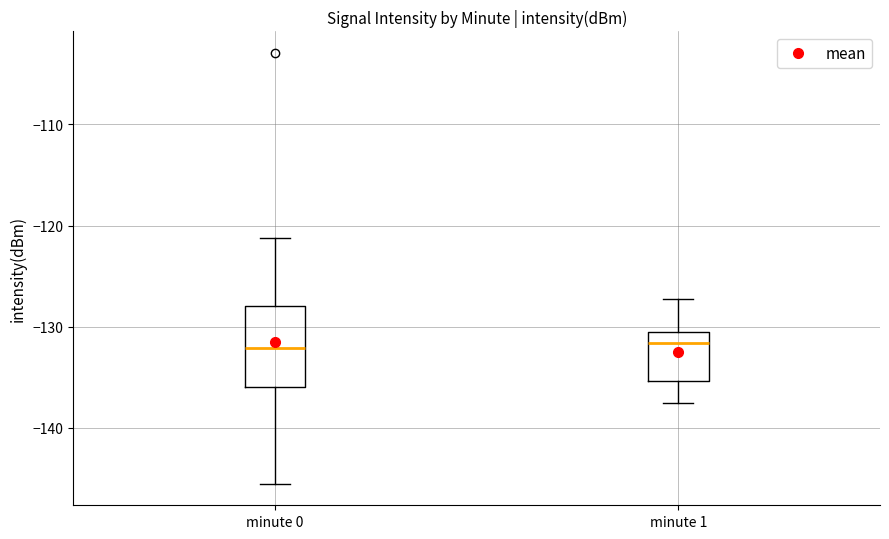

Reading left to right, read every box against the y-axis: the position of its median line, the range the box covers, and the ends of its whiskers. The values are not printed on the chart, so give them approximately, as read against the axis.

minute 0: median -132, box -136 to -128, whiskers -146 to -121
minute 1: median -132, box -135 to -131, whiskers -138 to -127